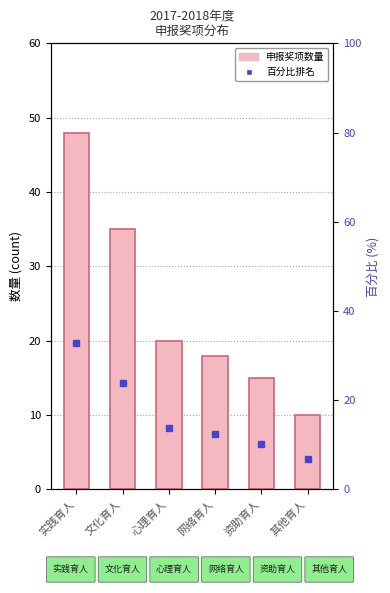

Rank the categories by value from lowest to highest.

其他育人, 资助育人, 网络育人, 心理育人, 文化育人, 实践育人